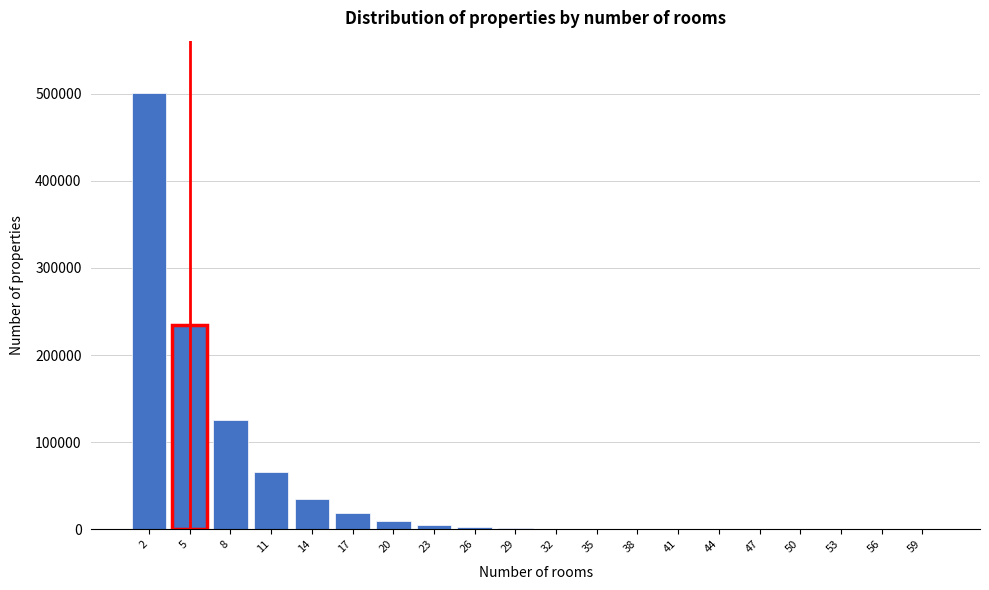

What is the greatest value displayed?

500780